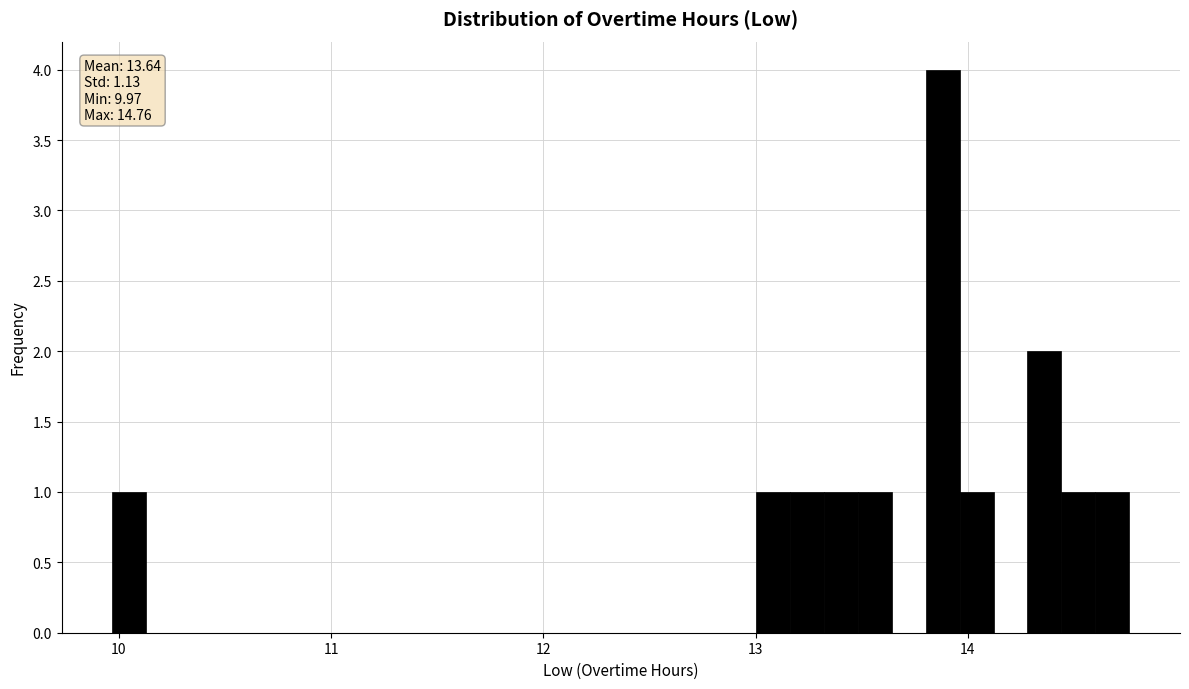

Read against the x-axis, roughly where is the centre of the tallest bar?

13.9